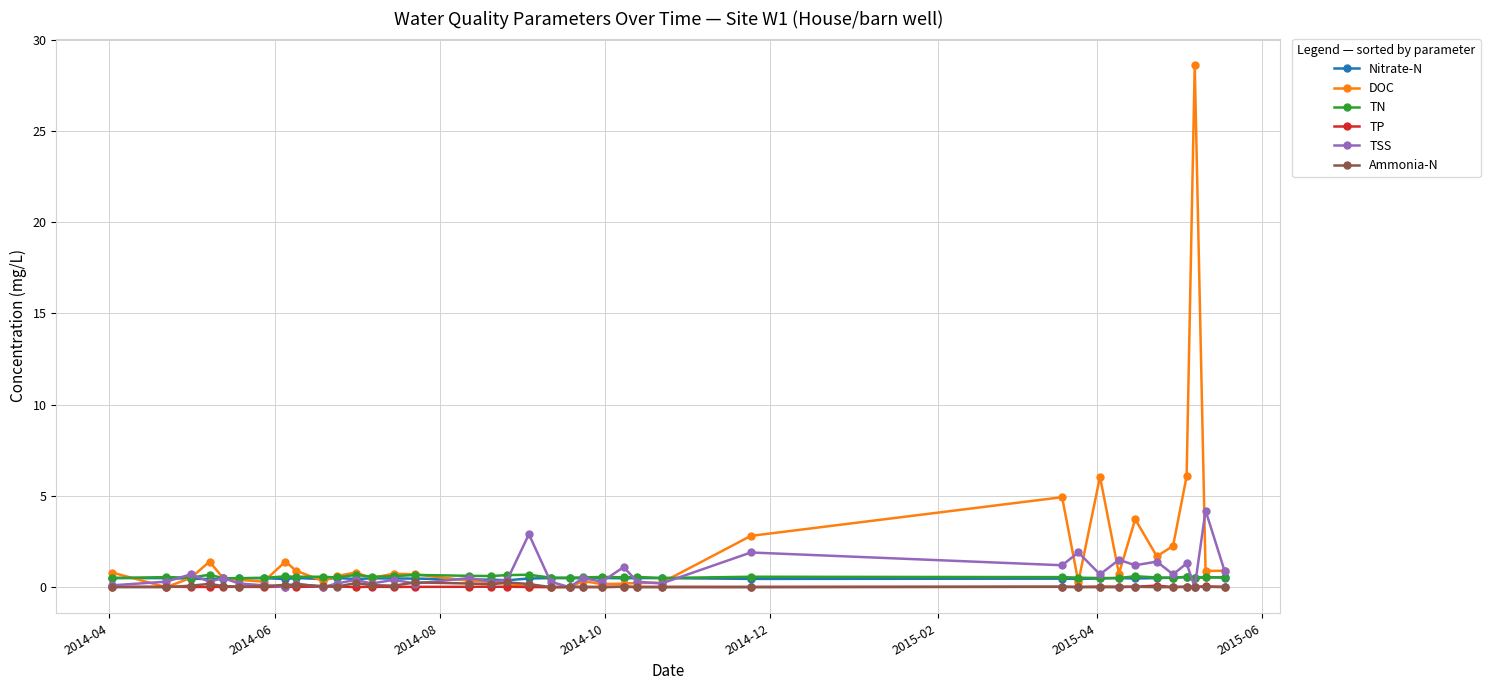

True or false: Ammonia-N and TN cross at least once.

False